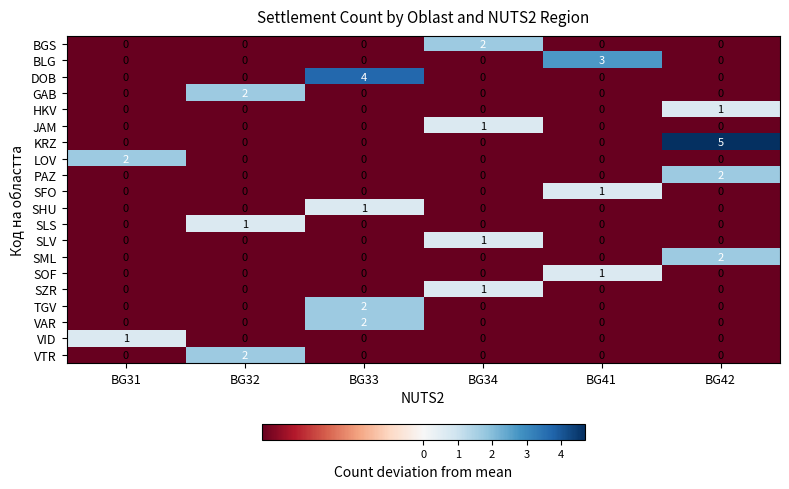

What is the difference between the maximum and minimum values in the DOB series?

4